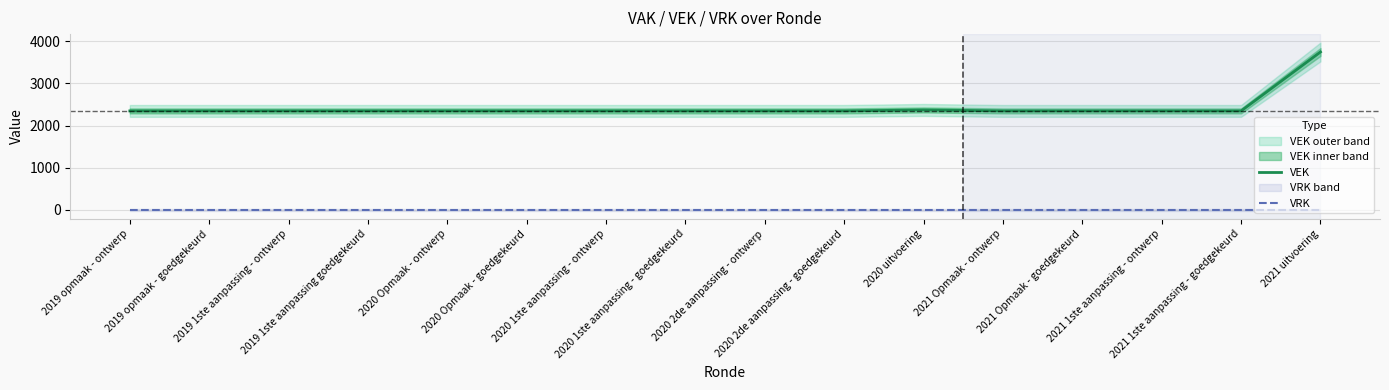

How many interior local peaks does the VEK series have?

1